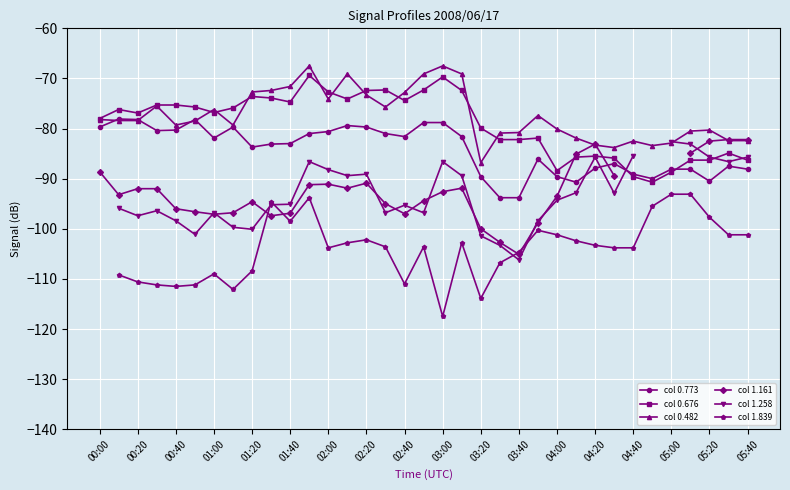

How many interior local peaks does the col 0.676 series have?

8